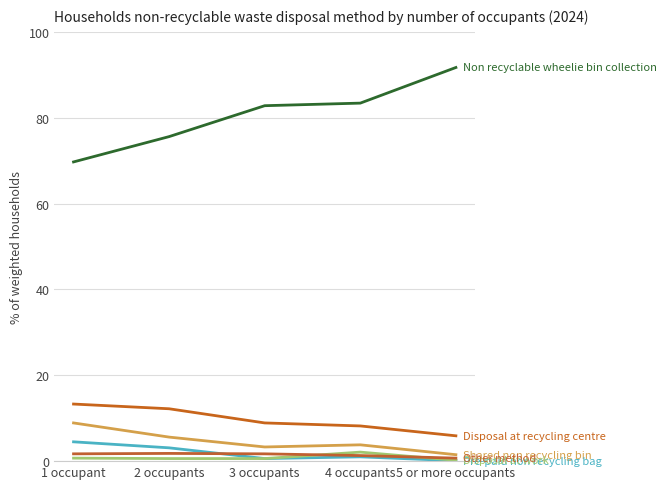

How many lines are shown in the chart?

6